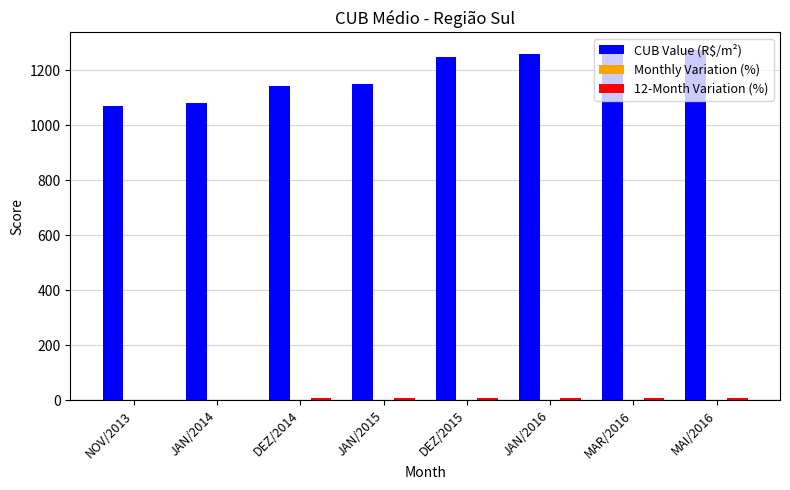

The value of CUB Value (R$/m²) at DEZ/2014 is 1931.5. True or false?

False